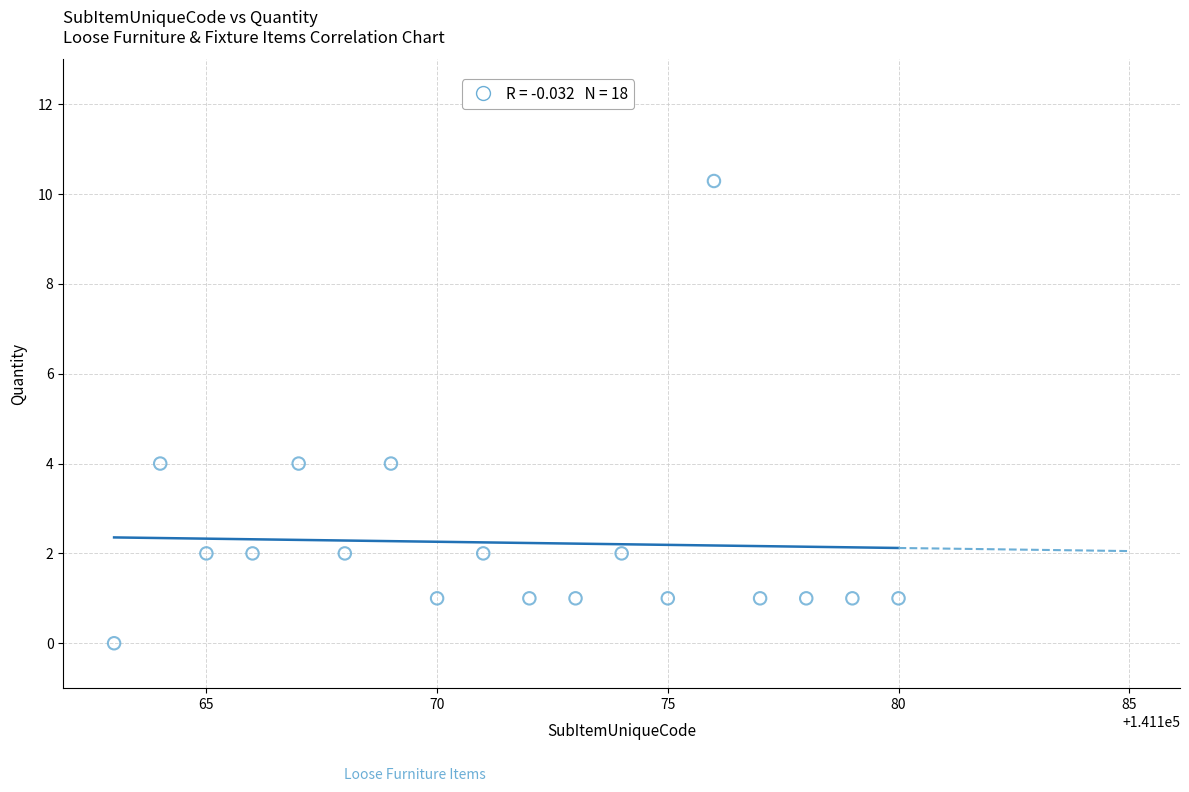

What is the range of X values (max minus min)?

17.0